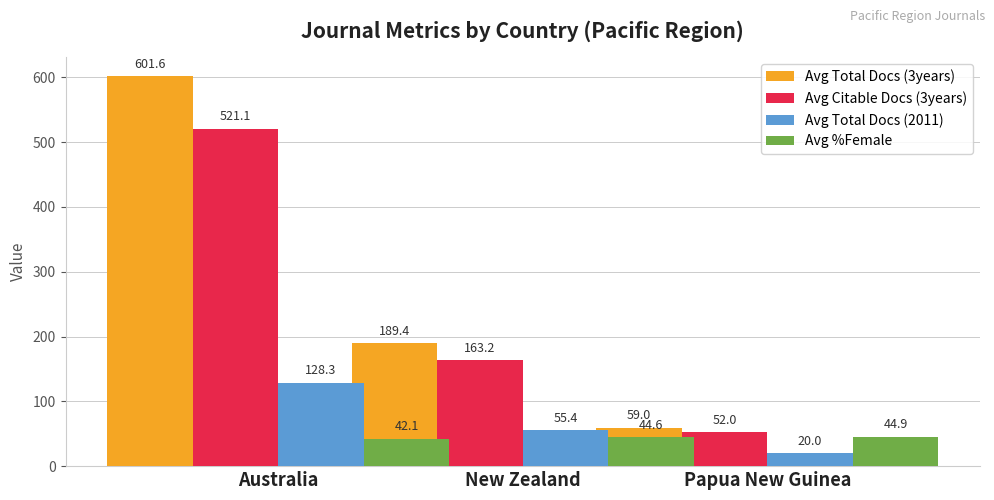

At which label does Avg Total Docs (3years) first exceed 189?

Australia